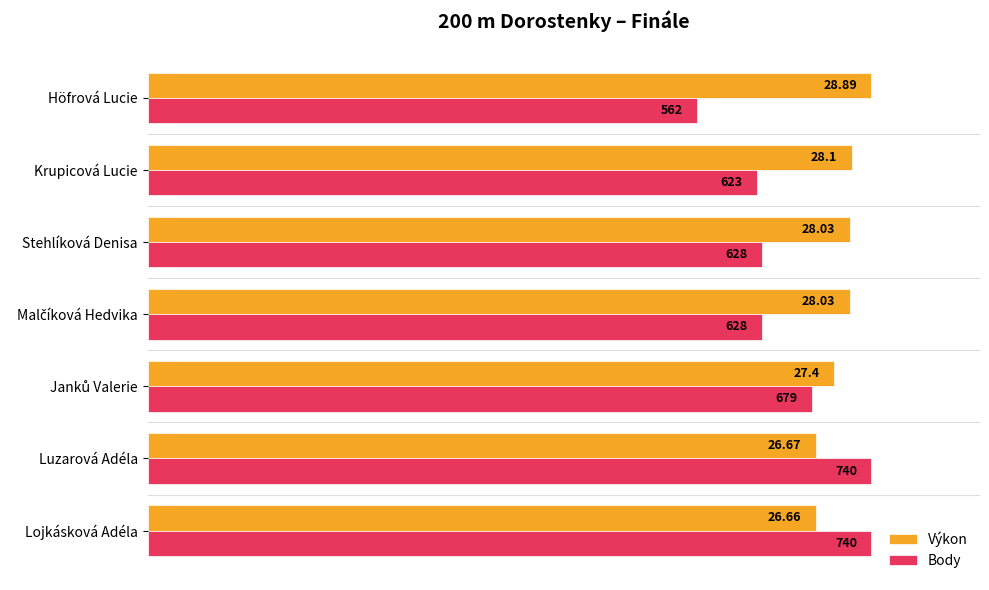

What are all the series names shown in the legend?

Výkon, Body